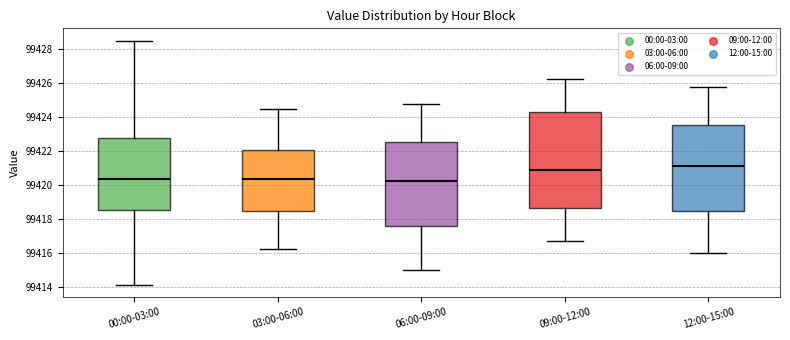

Reading left to right, read every box against the y-axis: the position of its median line, the range the box covers, and the ends of its whiskers. The values are not printed on the chart, so give them approximately, as read against the axis.

00:00-03:00: median 99420.4, box 99418.6 to 99422.8, whiskers 99414.2 to 99428.6
03:00-06:00: median 99420.4, box 99418.6 to 99422.0, whiskers 99416.2 to 99424.6
06:00-09:00: median 99420.2, box 99417.6 to 99422.6, whiskers 99415.0 to 99424.8
09:00-12:00: median 99420.8, box 99418.6 to 99424.4, whiskers 99416.8 to 99426.2
12:00-15:00: median 99421.2, box 99418.6 to 99423.6, whiskers 99416.0 to 99425.8